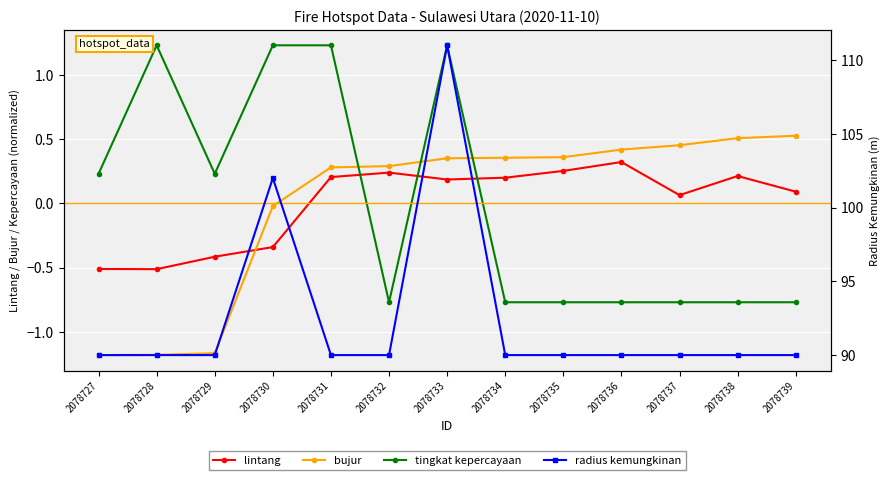

At 2078733, list the series in order from smallest to largest.

lintang, bujur, tingkat kepercayaan, radius kemungkinan